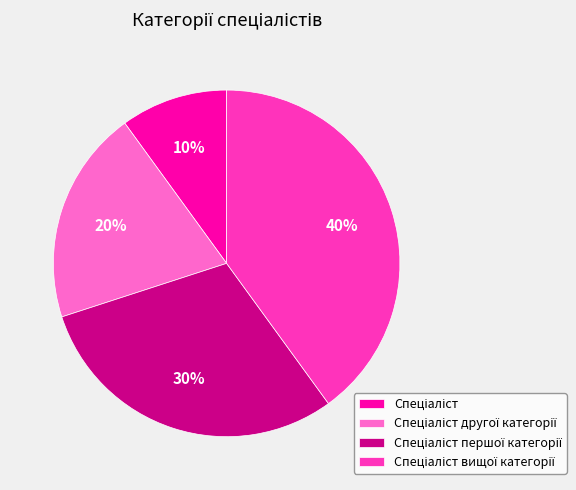

How many segments does this pie chart have?

4